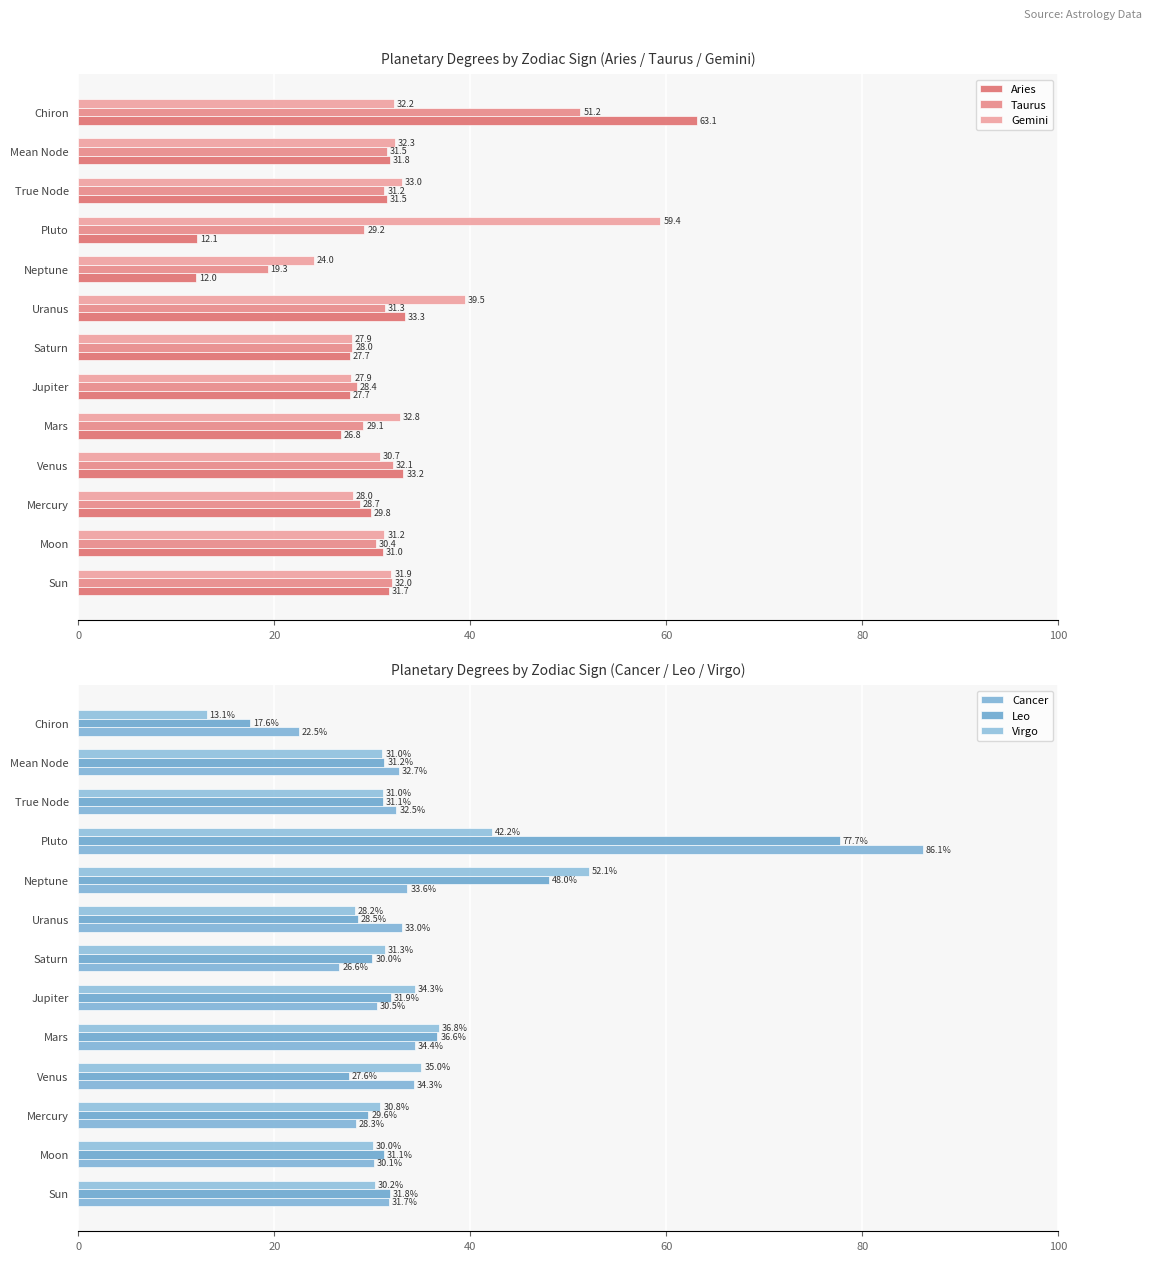

How many bars are there in total?

78